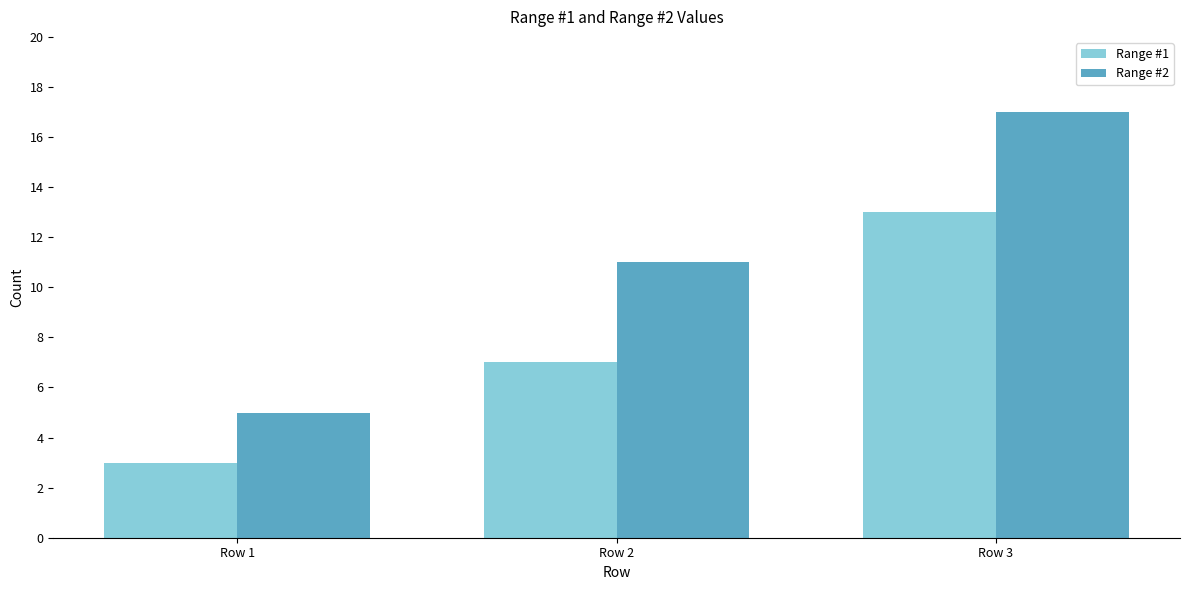

What is the spread (max minus min) of values at Row 3?

4